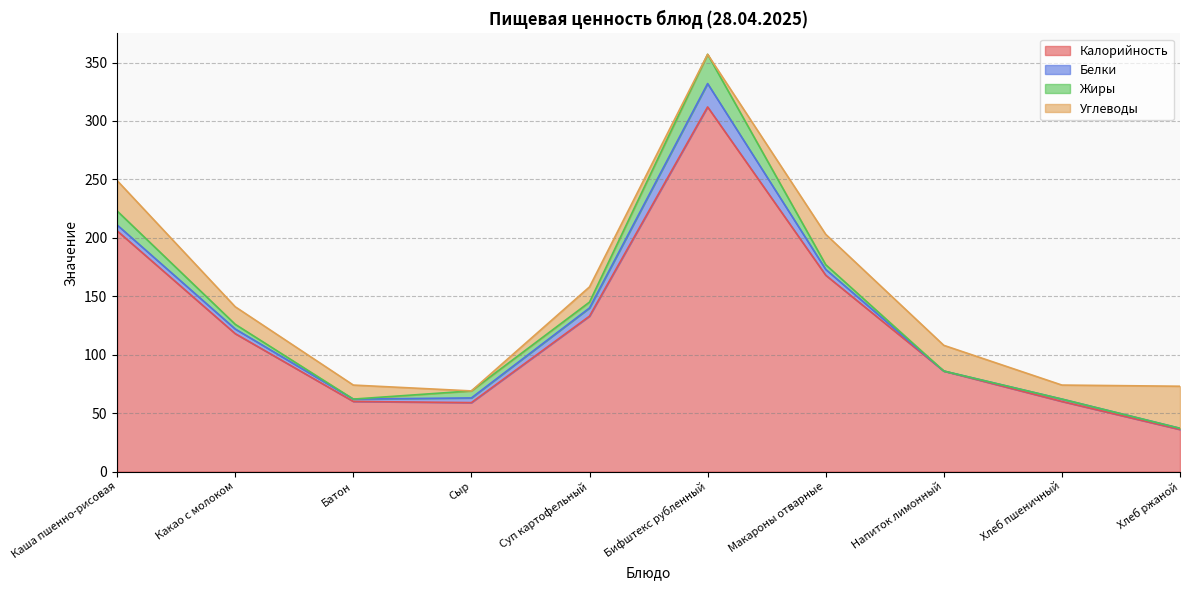

What is the difference between the maximum and minimum values in the Углеводы series?

36